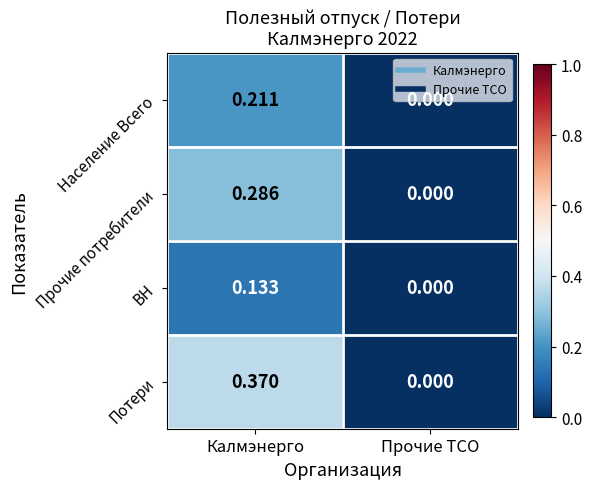

List the series in order of their peak value, highest first.

Потери, Прочие потребители, Население Всего, ВН